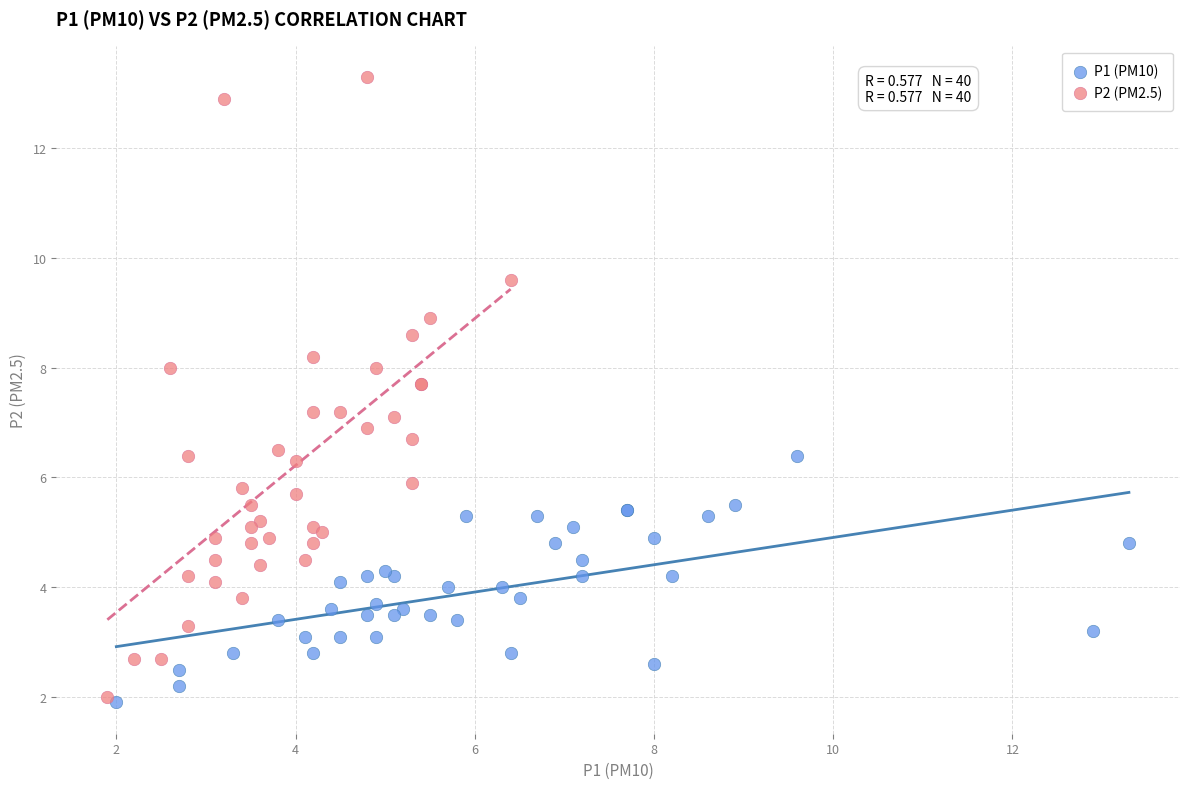

Which series has the widest spread of Y values?

P2 (PM2.5)